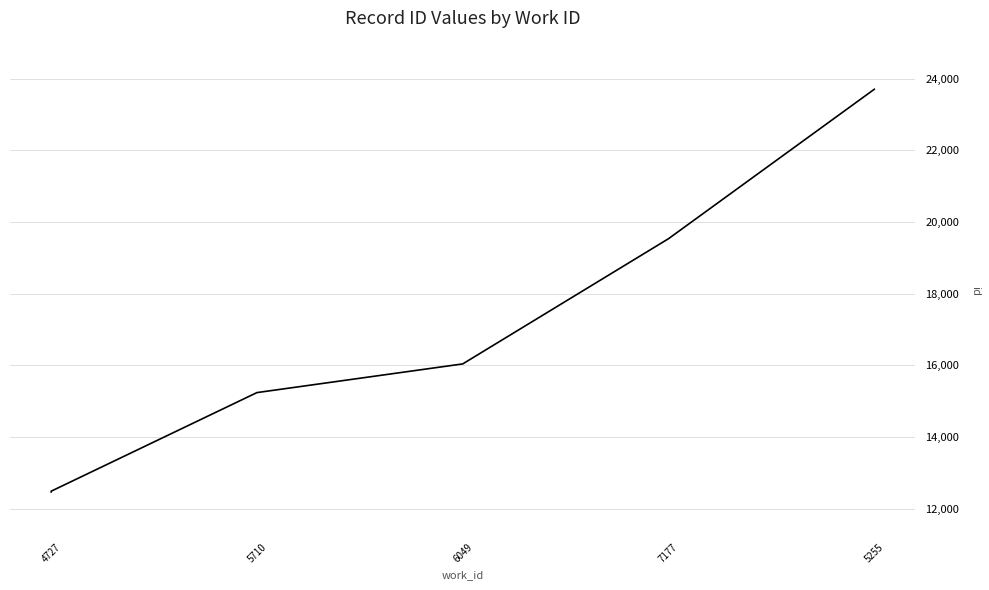

Count the number of values greater than 15238.

3